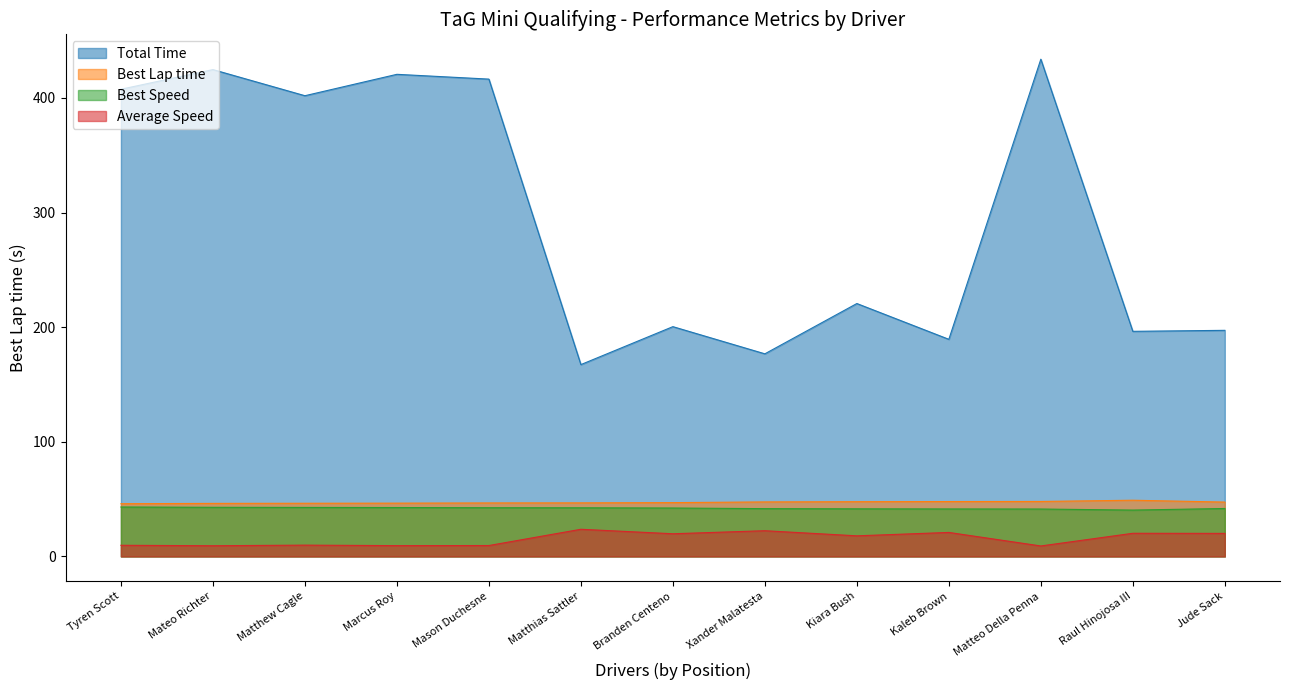

At which label does Best Speed first exceed 42?

Tyren Scott